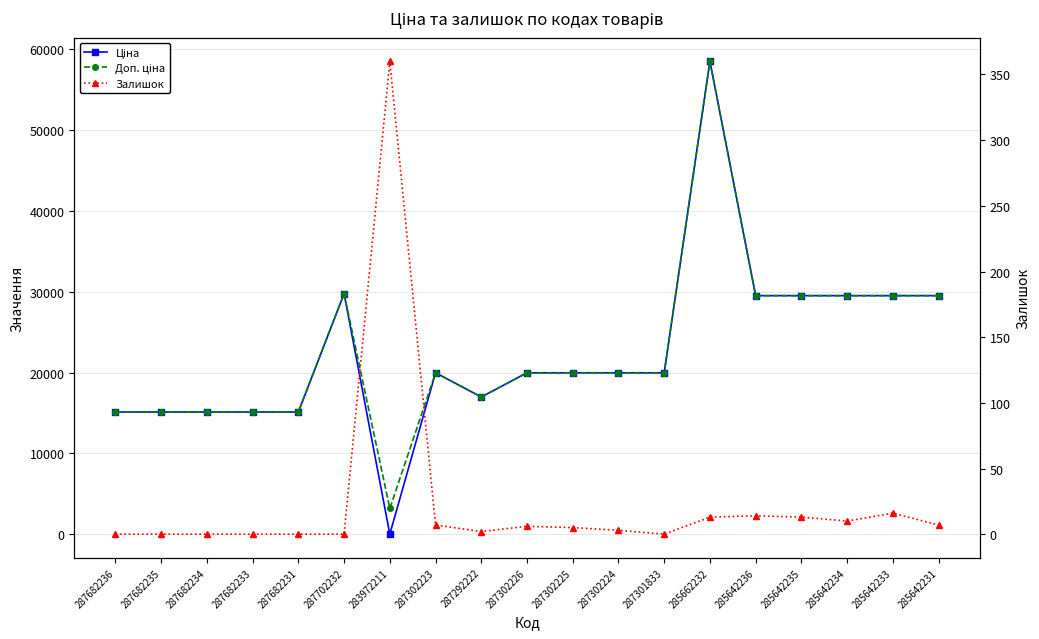

The Ціна series shows 58426.5 at 285662232. True or false?

True